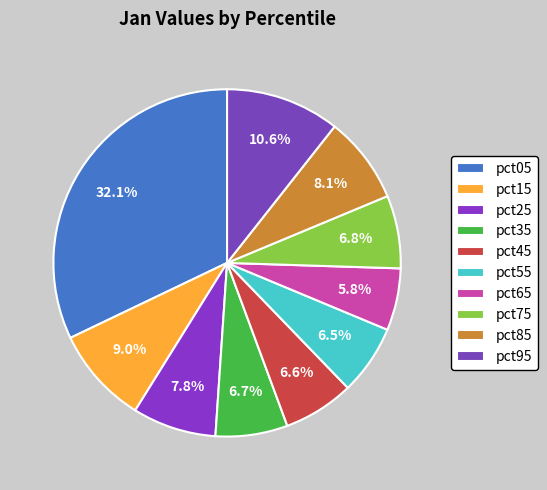

How many slices are in this pie chart?

10